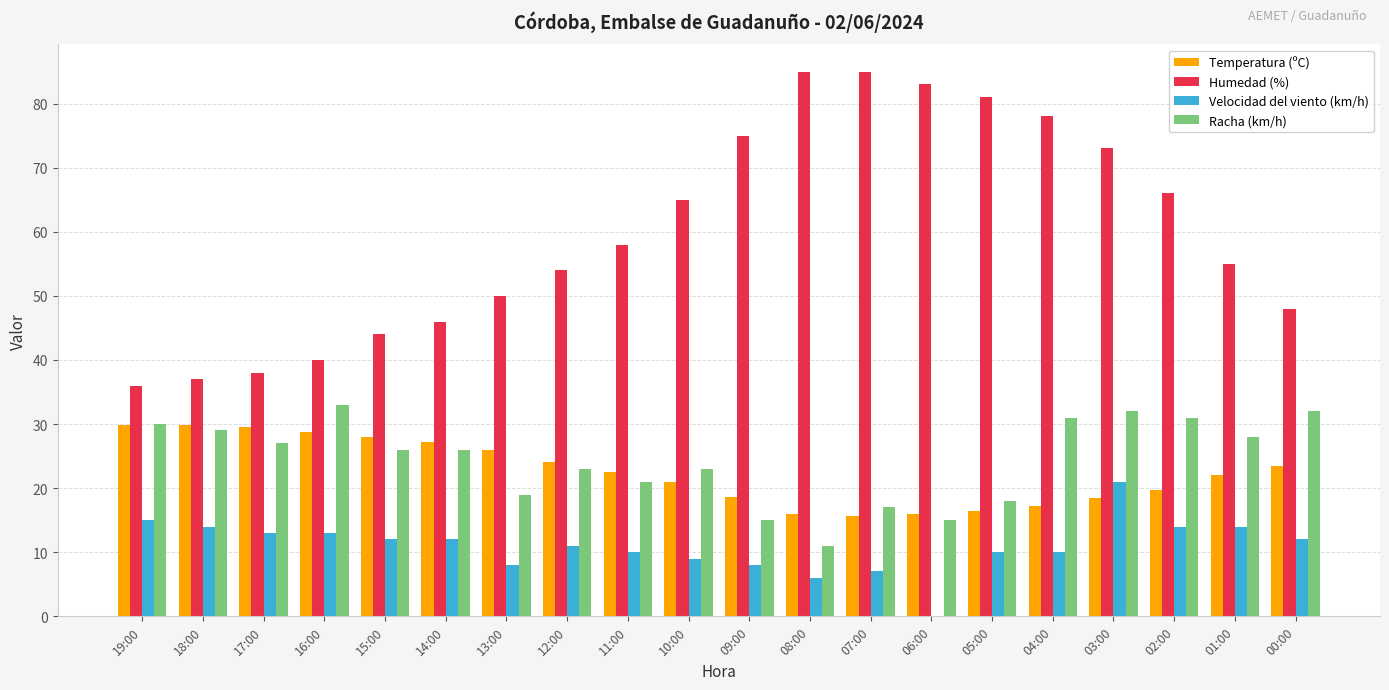

What are all the series names shown in the legend?

Temperatura (ºC), Humedad (%), Velocidad del viento (km/h), Racha (km/h)